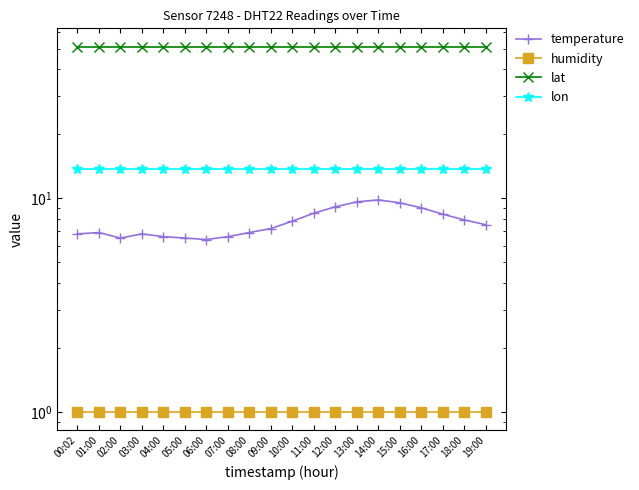

Which has a higher value, 09:00 or 18:00?

18:00